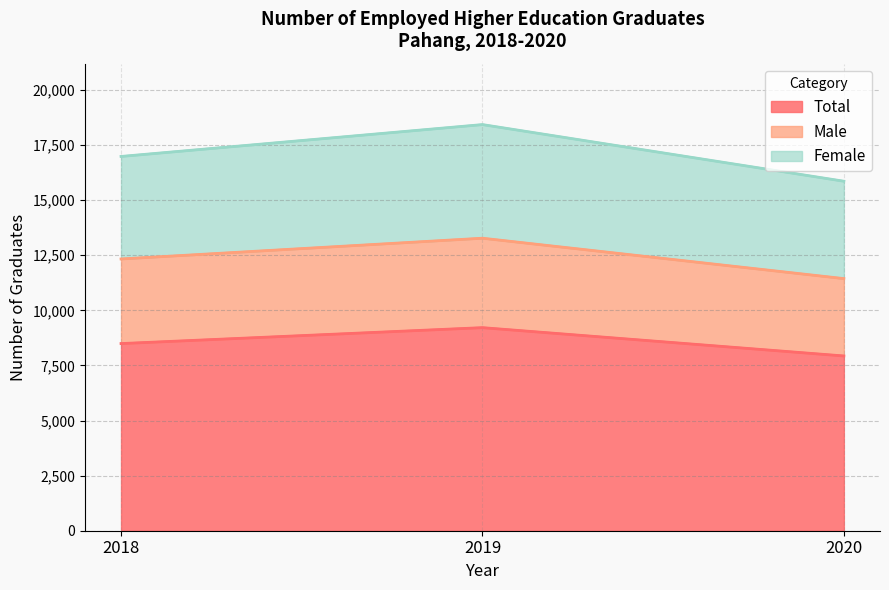

Rank the categories by Male value from highest to lowest.

2019, 2018, 2020